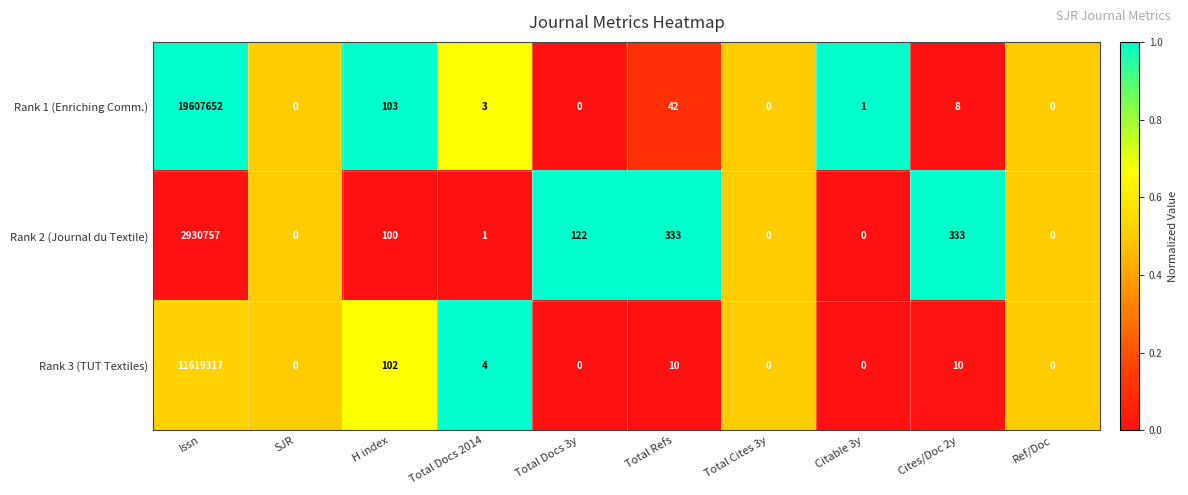

At which label does Rank 3 (TUT Textiles) first exceed 4?

Issn